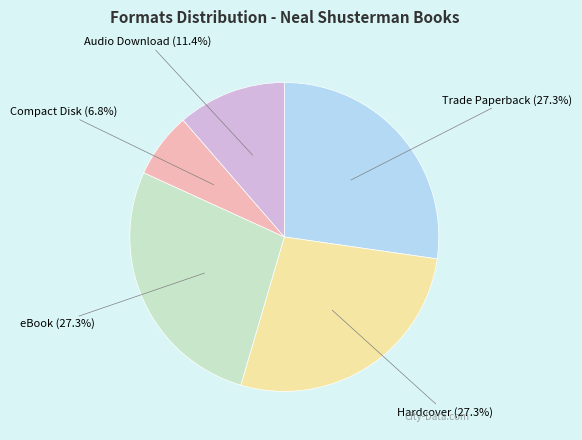

True or false: Audio Download accounts for 2% of the total.

False